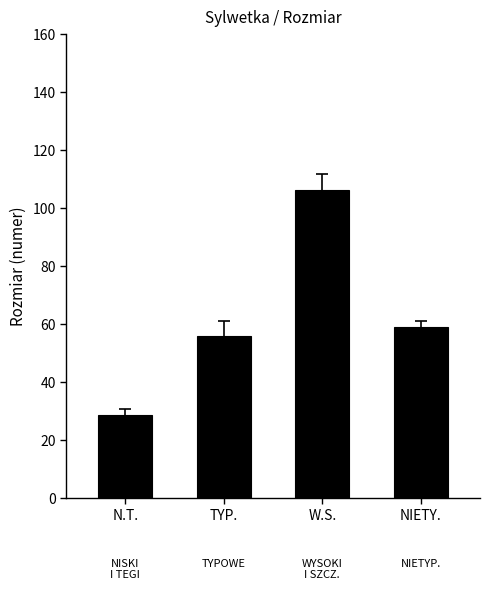

At which category does the chart reach its minimum across all series?

N.T.